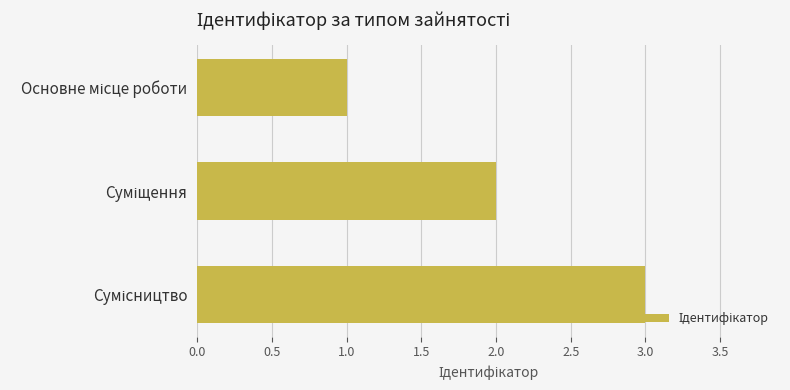

How many values are between 1 and 3?

3